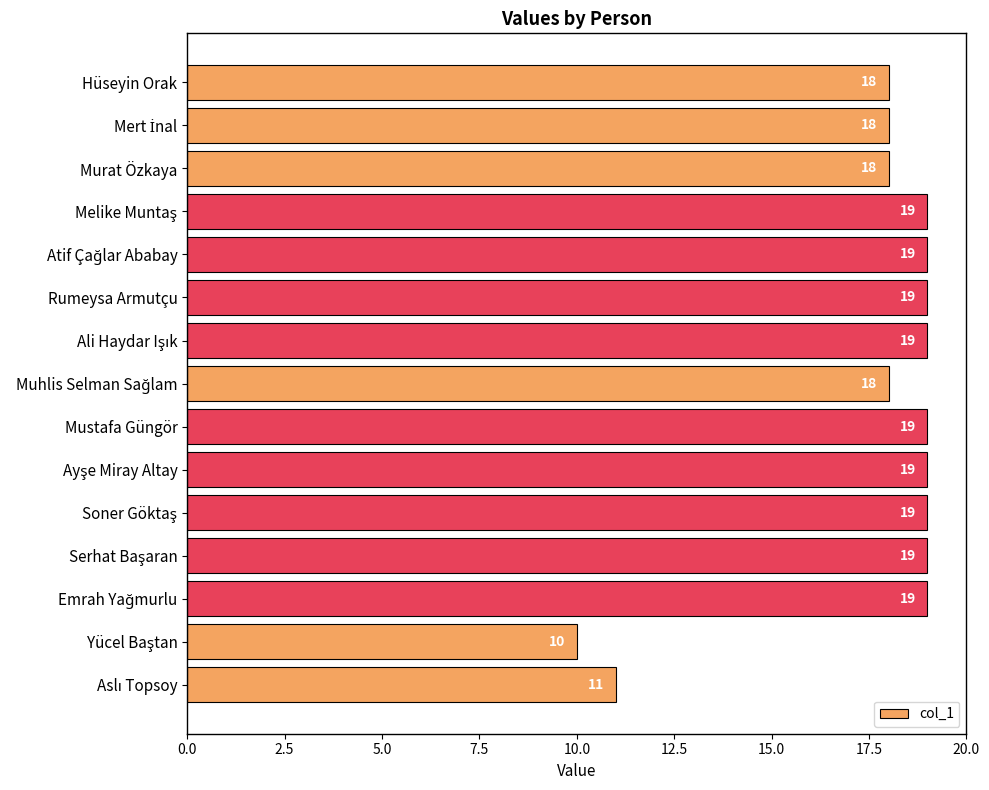

What is the value of the 10th bar from the top?

19